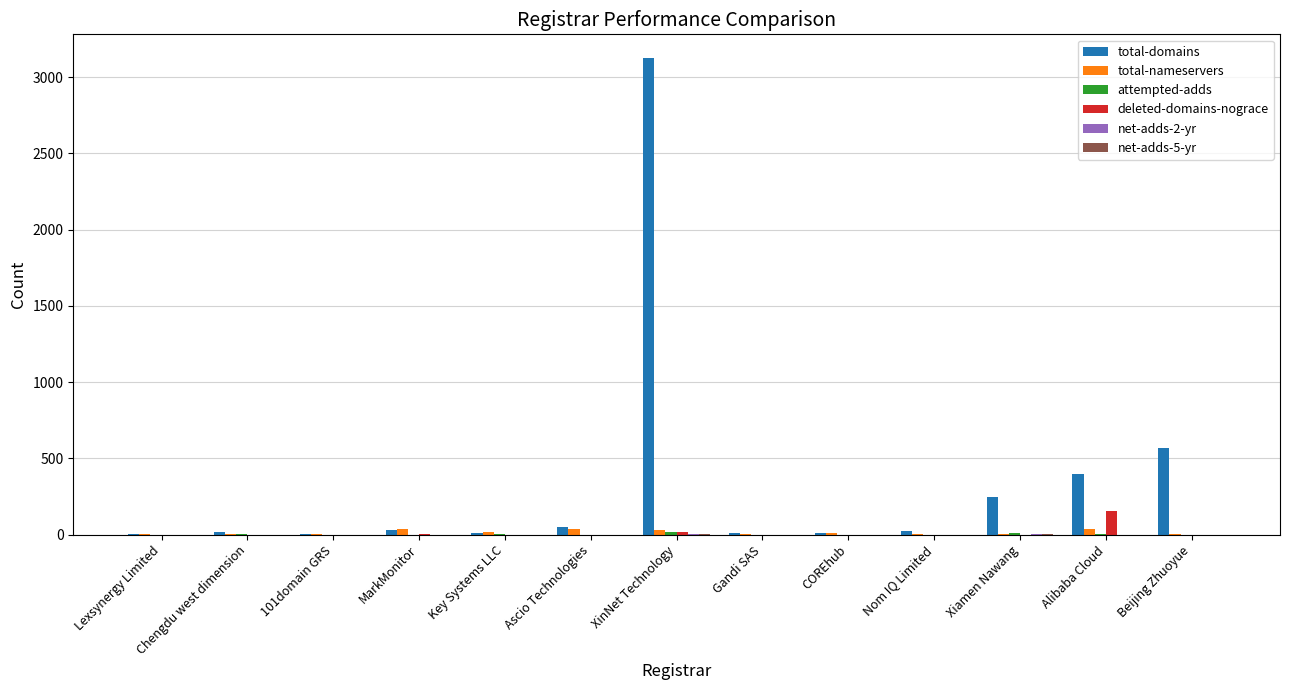

True or false: total-nameservers has a value of 7 at Gandi SAS.

True